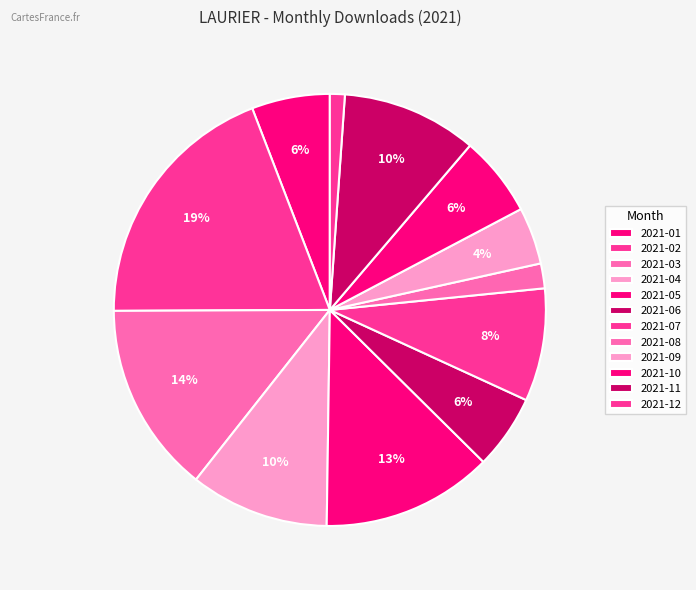

Is it true that 2021-08 is 2% of the pie?

True